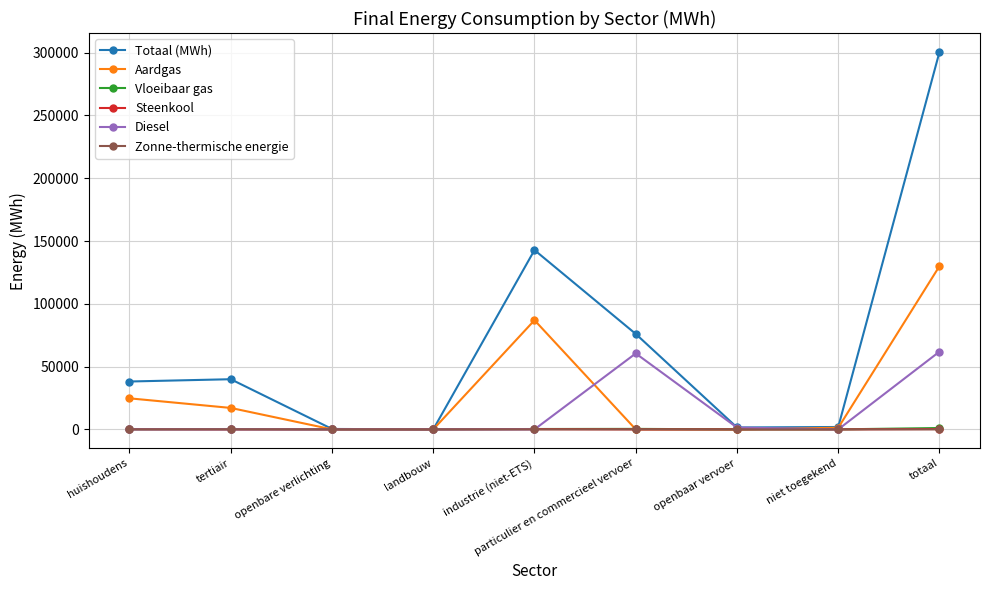

How many Zonne-thermische energie values are between 0 and 1?

7